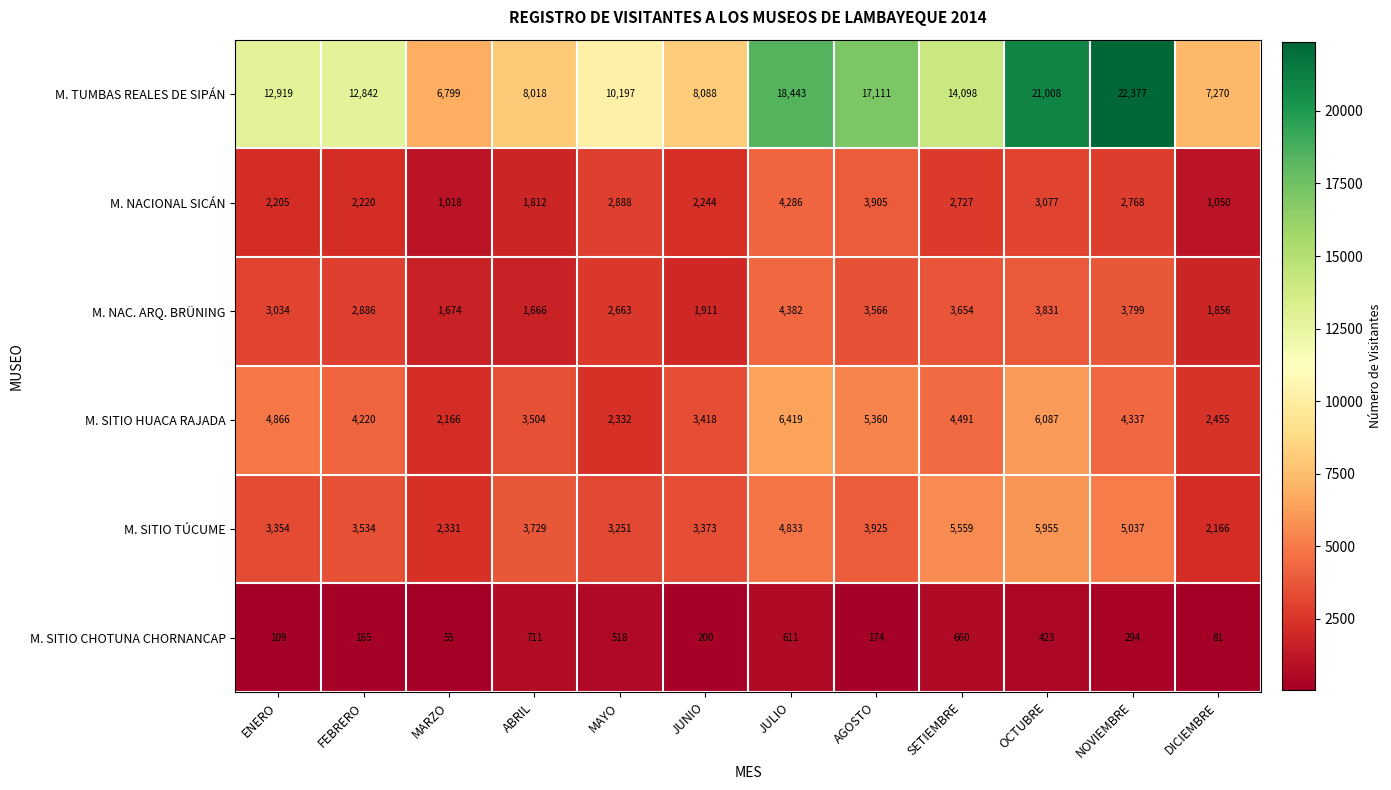

At which label is M. TUMBAS REALES DE SIPÁN closest to 14588?

SETIEMBRE